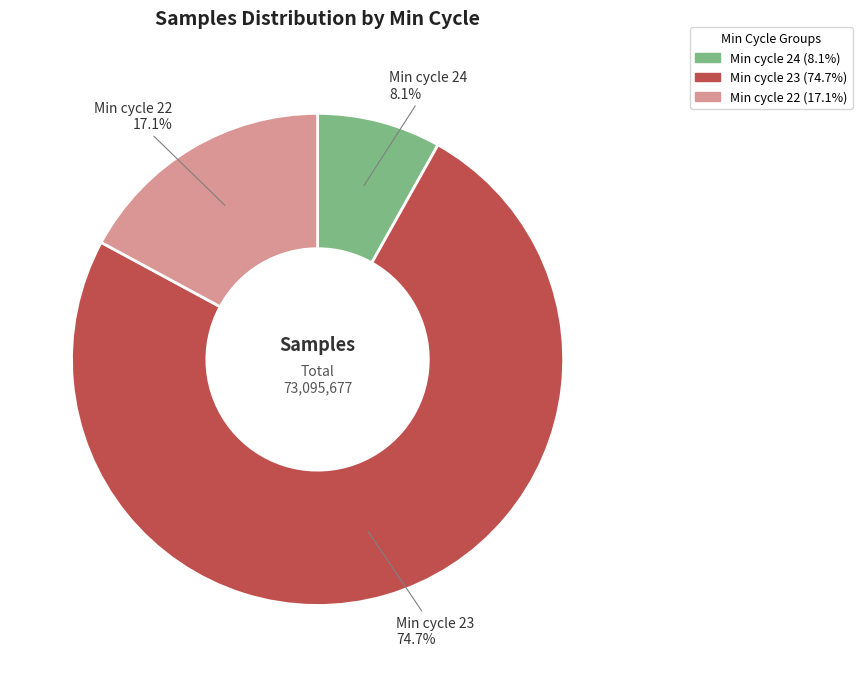

Combined, do Min cycle 22 and Min cycle 23 account for over 50%?

Yes